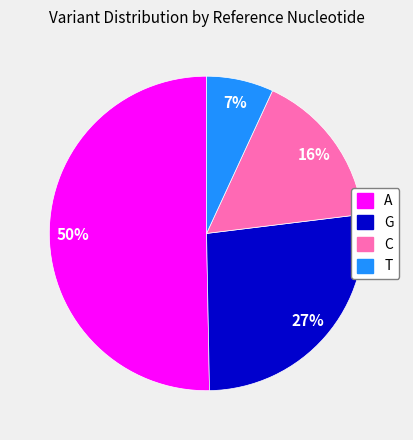

Which has a higher value, T or C?

C